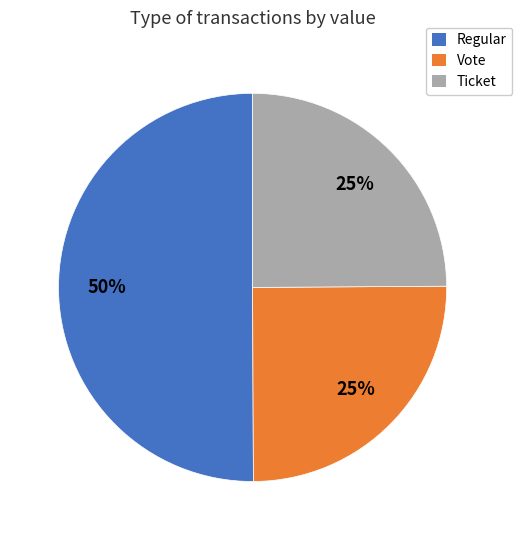

How many slices are in this pie chart?

3